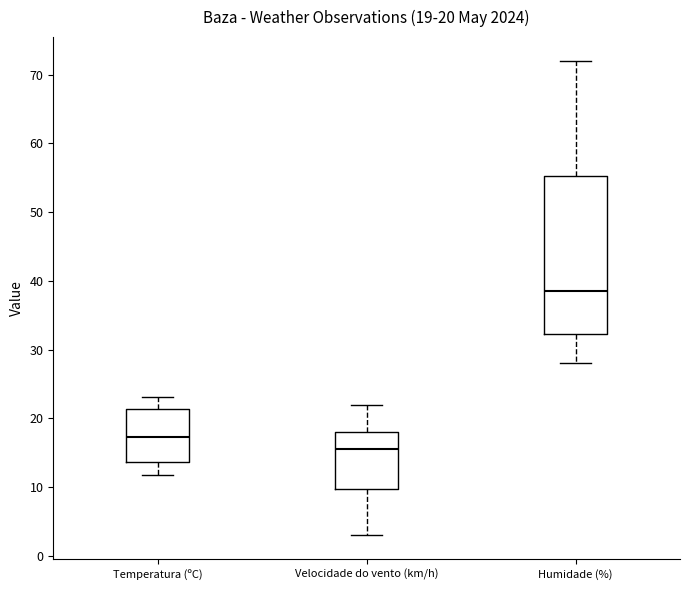

Which box's median line is the highest?

Humidade (%)